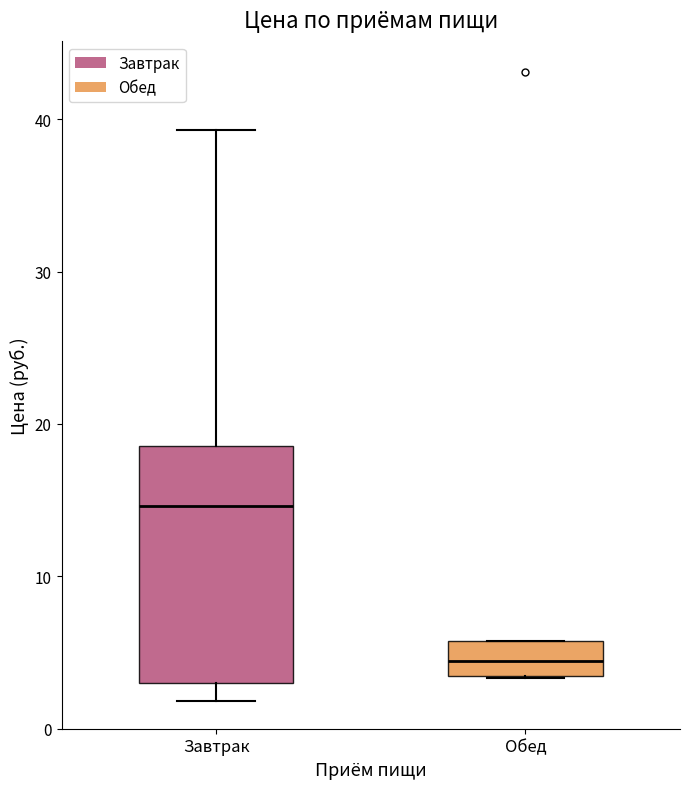

Which box's median line is the highest?

Завтрак